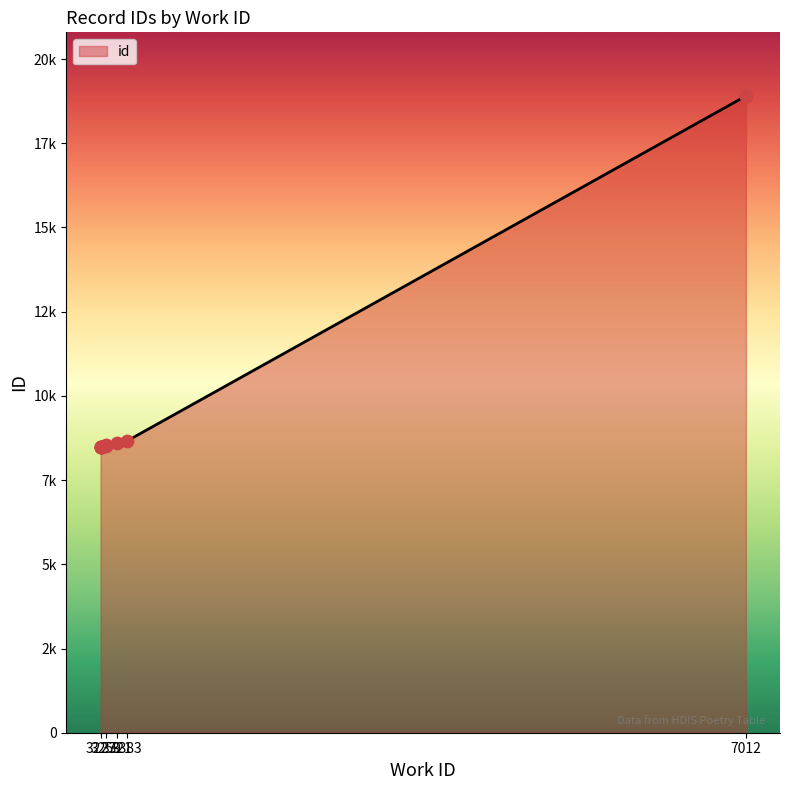

What is the change in value from 3259 to 3321?

+35